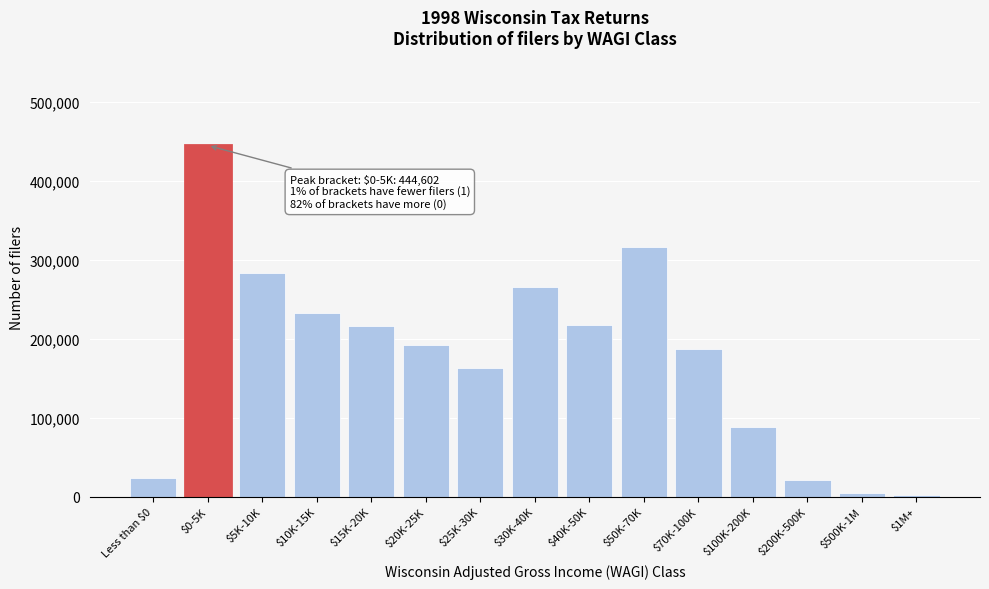

What is the sum of all values?

2651683